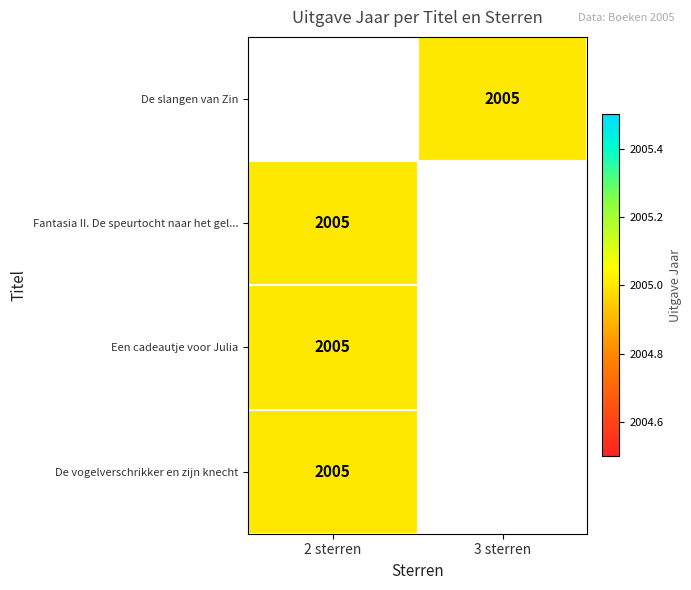

At which category does the chart reach its minimum across all series?

3 sterren